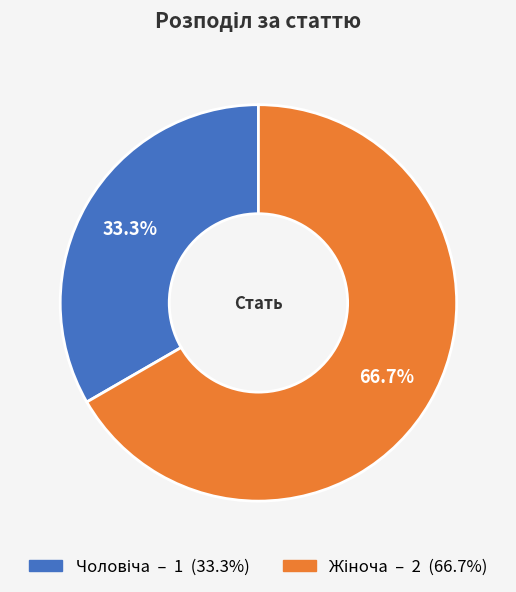

Is there any slice that represents more than half of the pie?

Yes